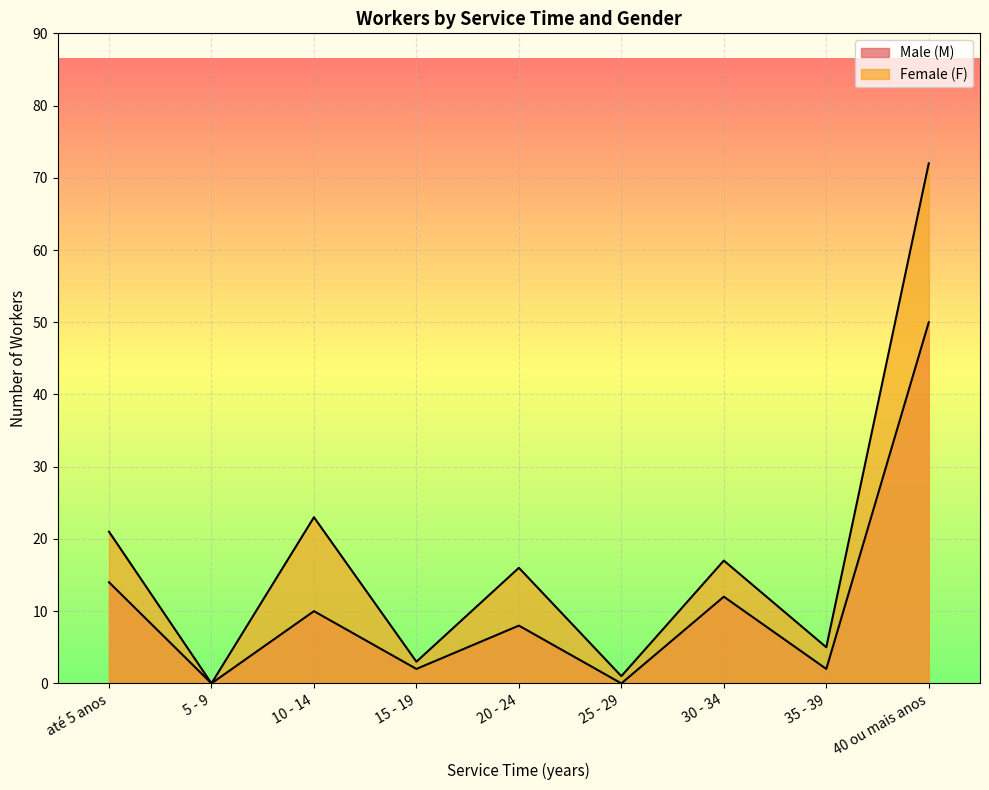

What is the spread (max minus min) of values at 35 - 39?

3